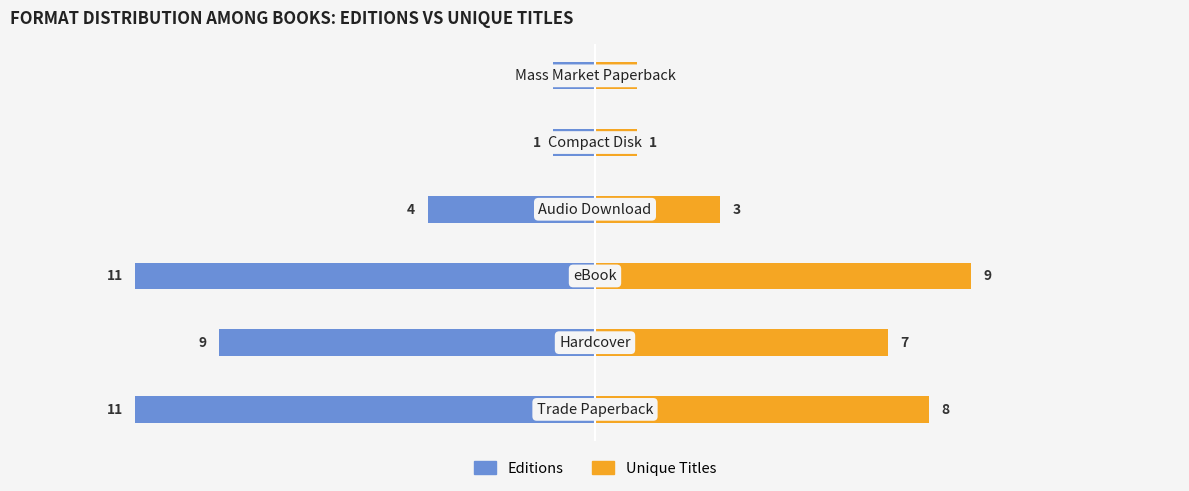

Reading left to right, transcribe all the data shown in this chart.

Editions: −15=-11	−10=-9	−5=-11	0=-4	5=-1	10=-1
Unique Titles: −15=8	−10=7	−5=9	0=3	5=1	10=1